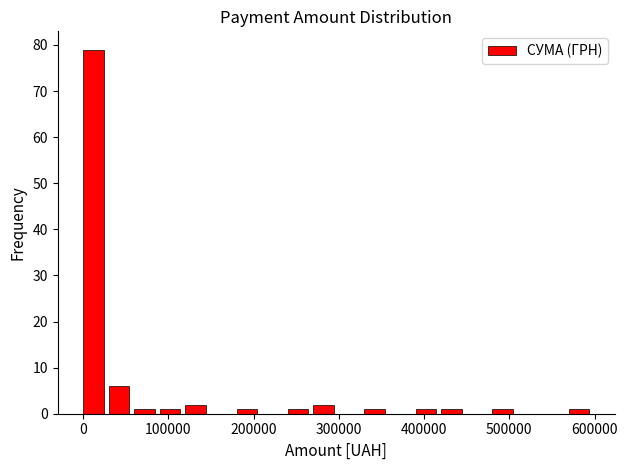

Around what value on the x-axis is the tallest bar? Give the approximate position of its centre, as read against the axis.

10000